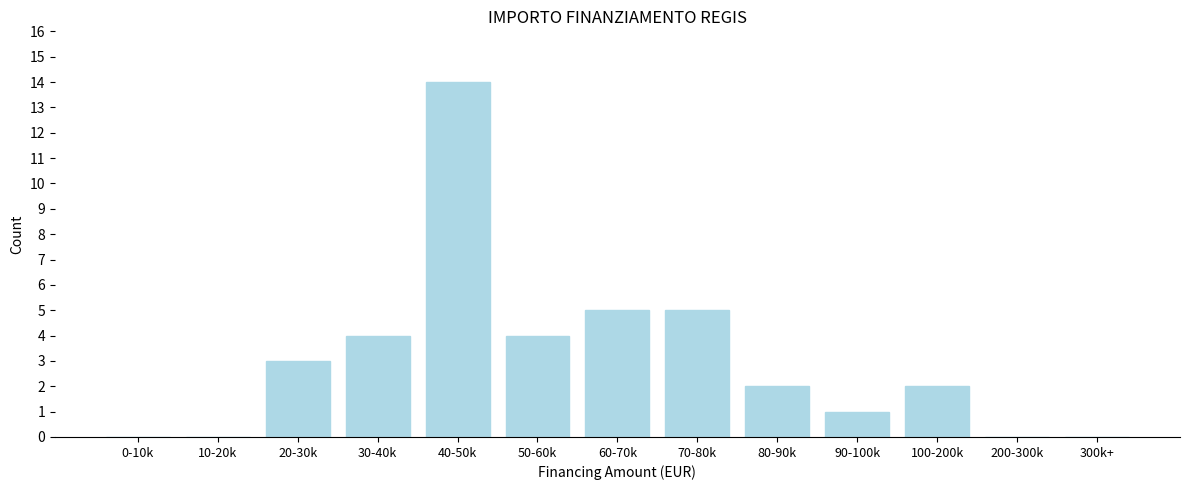

Reading left to right, extract all data points from this chart.

0-10k=0	10-20k=0	20-30k=3	30-40k=4	40-50k=14	50-60k=4	60-70k=5	70-80k=5	80-90k=2	90-100k=1	100-200k=2	200-300k=0	300k+=0